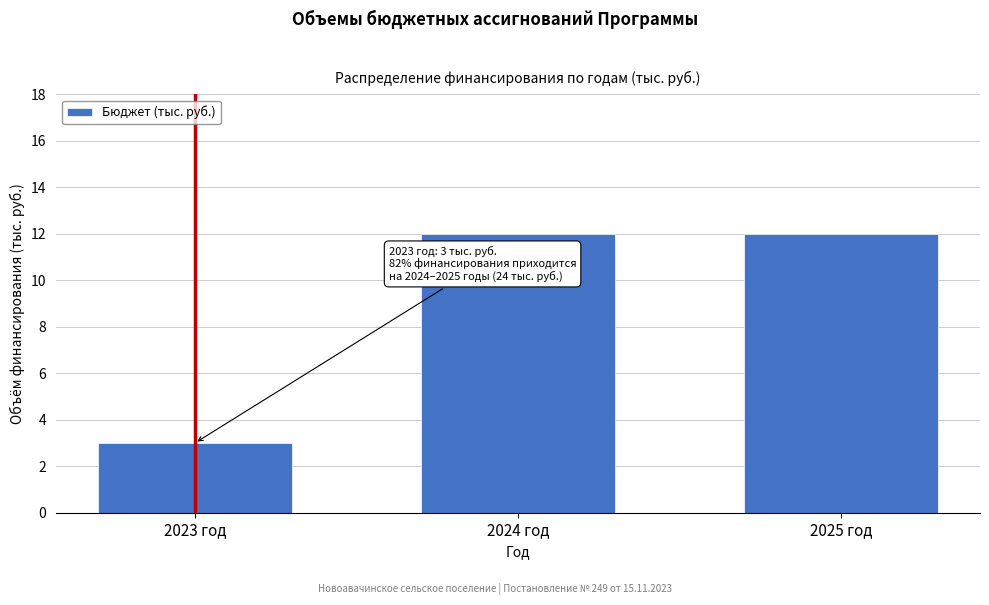

Reading right to left, transcribe all the data shown in this chart.

2025 год=12	2024 год=12	2023 год=3